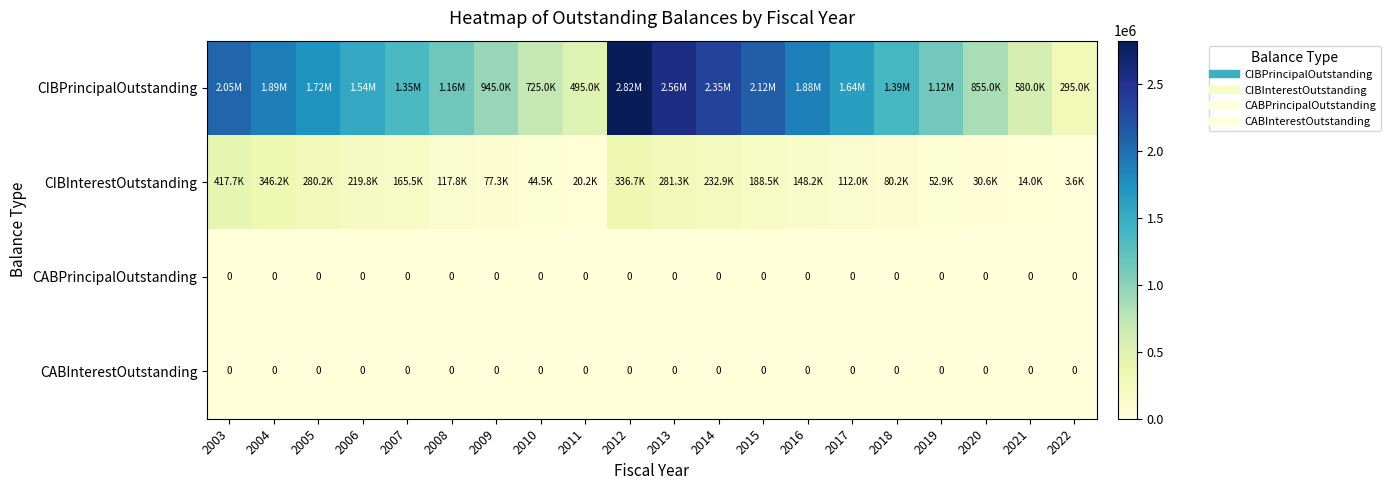

List the labels in order of CIBInterestOutstanding value, largest first.

2003, 2004, 2012, 2013, 2005, 2014, 2006, 2015, 2007, 2016, 2008, 2017, 2018, 2009, 2019, 2010, 2020, 2011, 2021, 2022